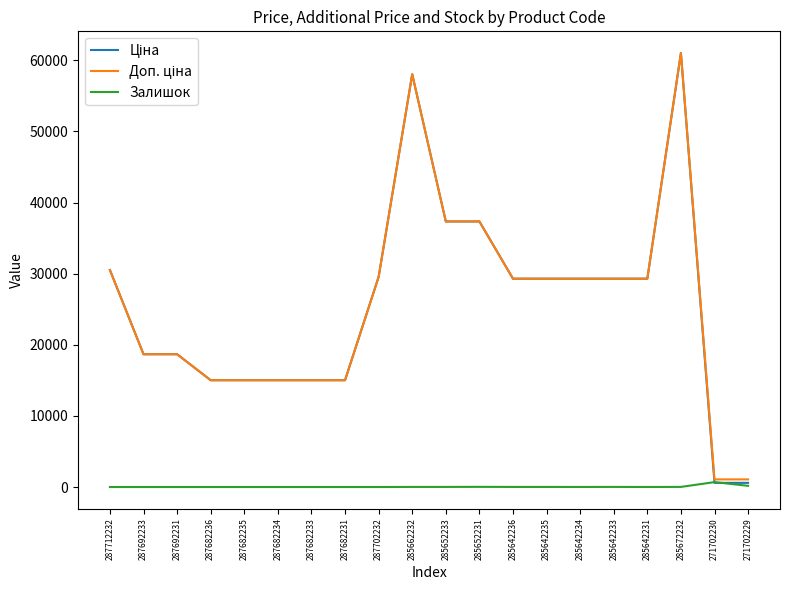

True or false: Залишок has a value of 5.0 at 285642231.

True